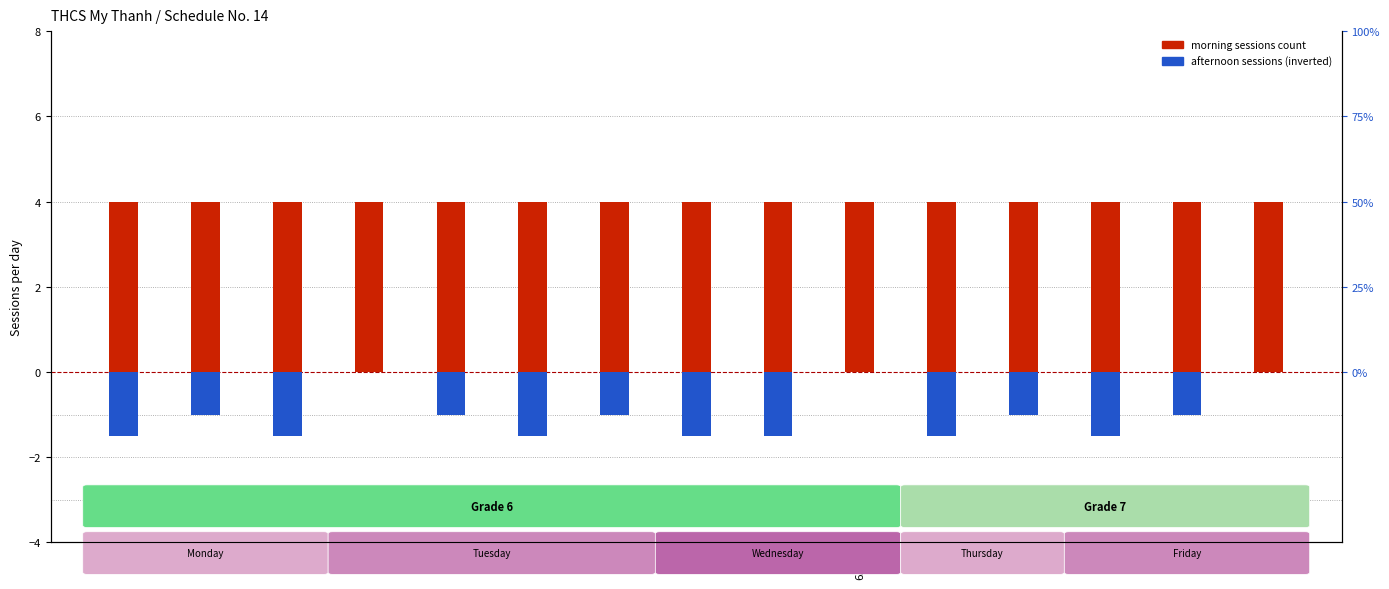

How many data points in Afternoon sessions are above -1?

3